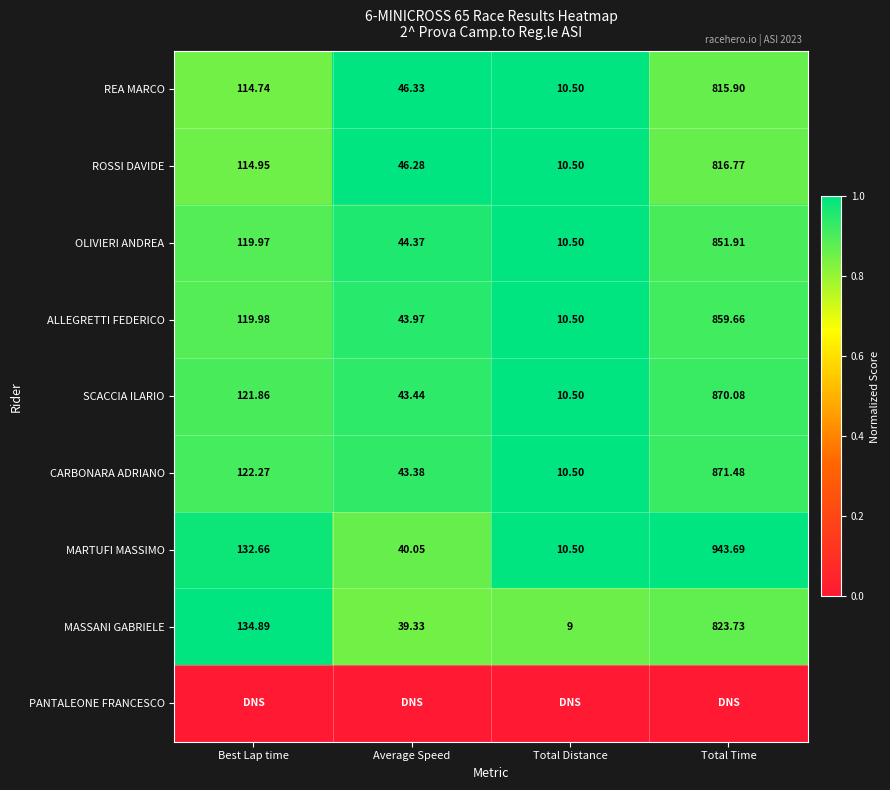

List the labels in order of ROSSI DAVIDE value, largest first.

Total Time, Best Lap time, Average Speed, Total Distance